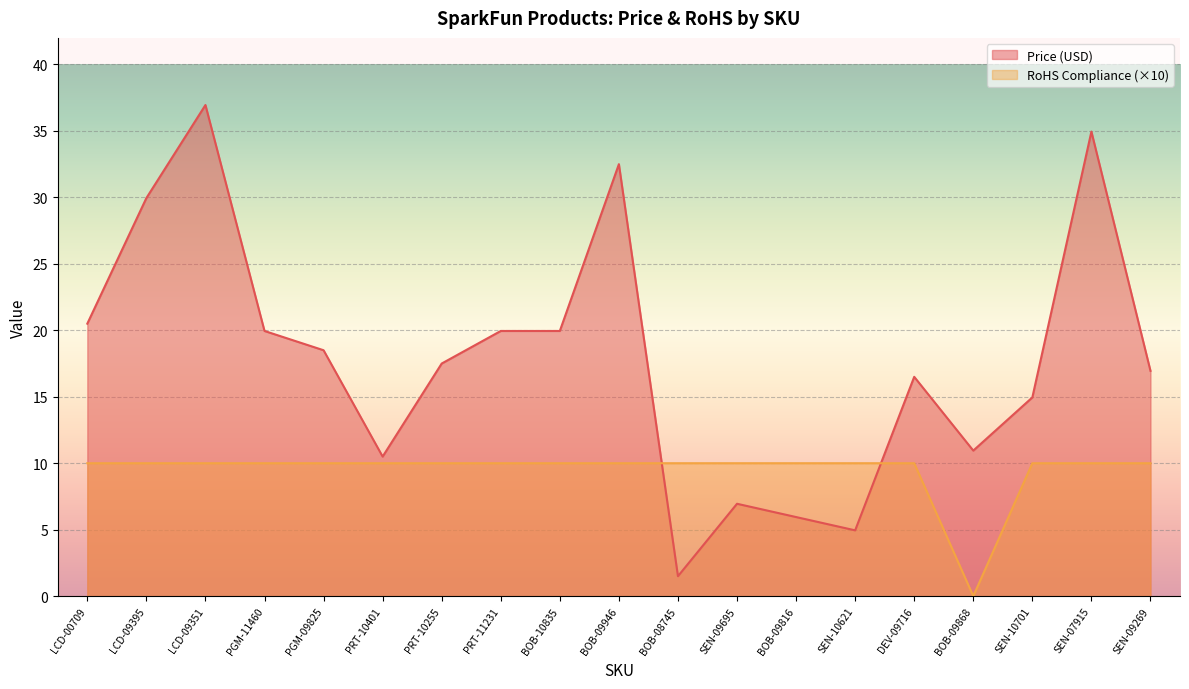

True or false: RoHS Compliance has more than 0 points higher than both neighbors.

False